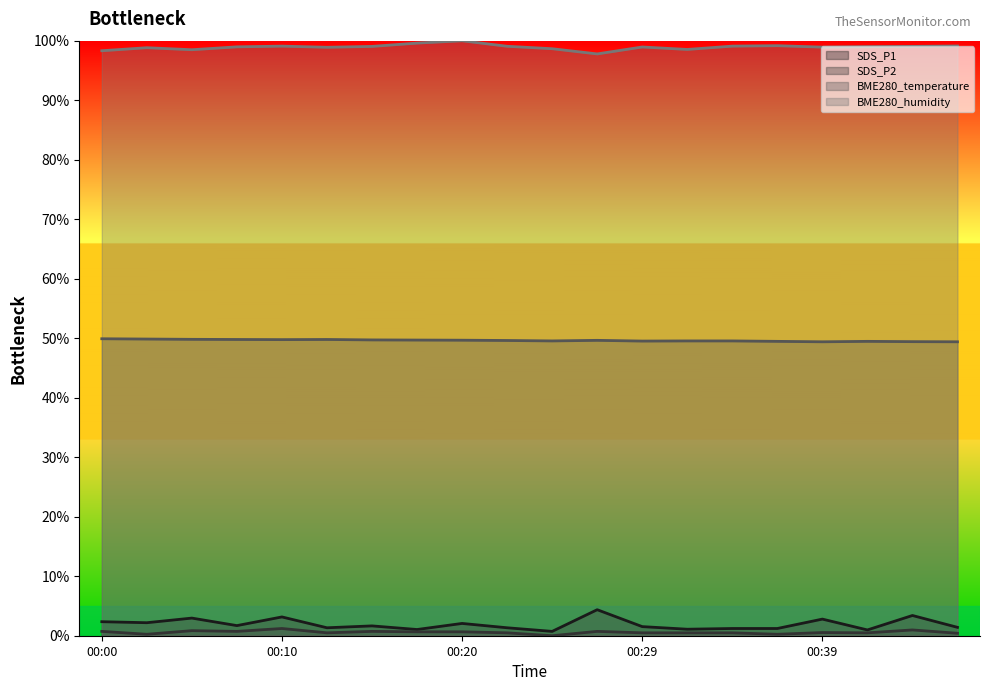

Is it true that BME280_humidity equals 0.3 at 00:32?

False